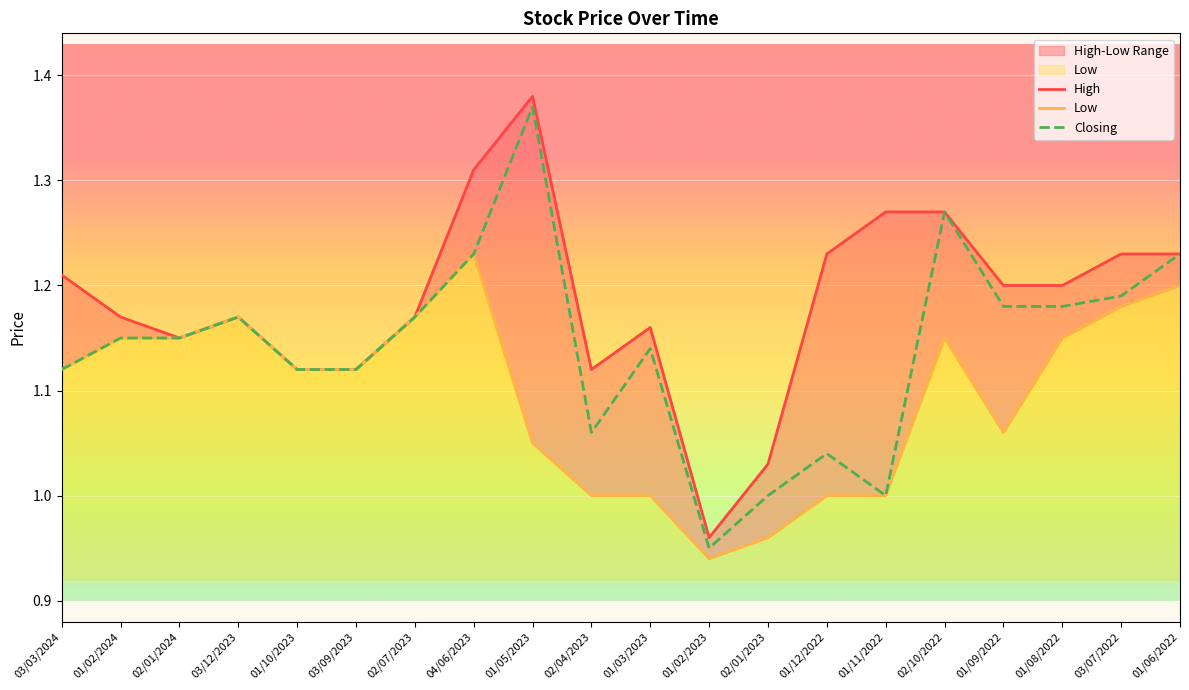

At which category is the sum across all series the highest?

01/05/2023